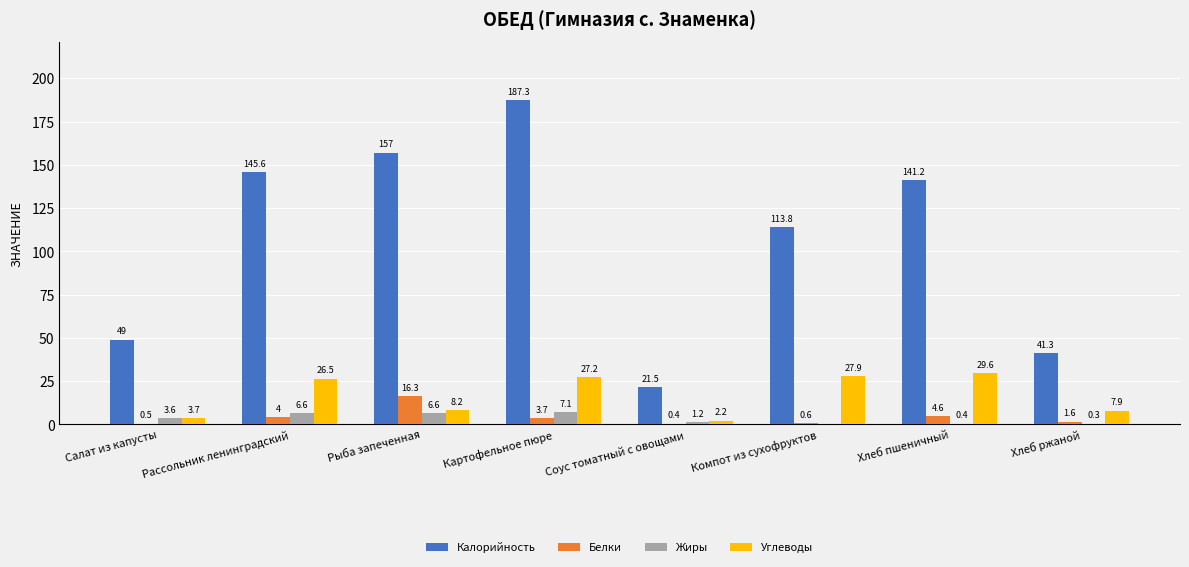

Is the value of Жиры at Картофельное пюре greater than the value of Калорийность at Компот из сухофруктов?

No